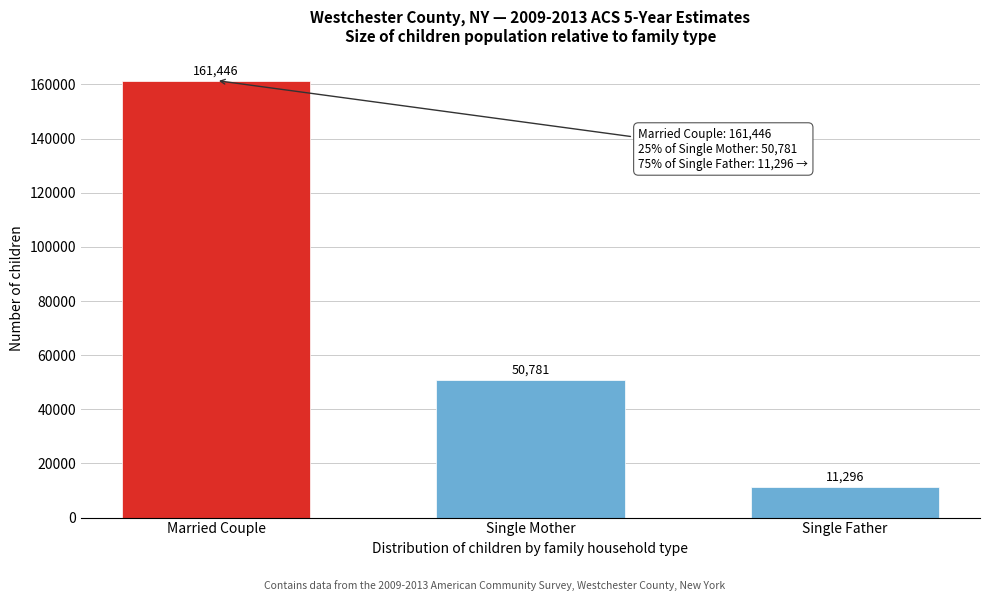

Reading left to right, transcribe all the data shown in this chart.

161446	50781	11296